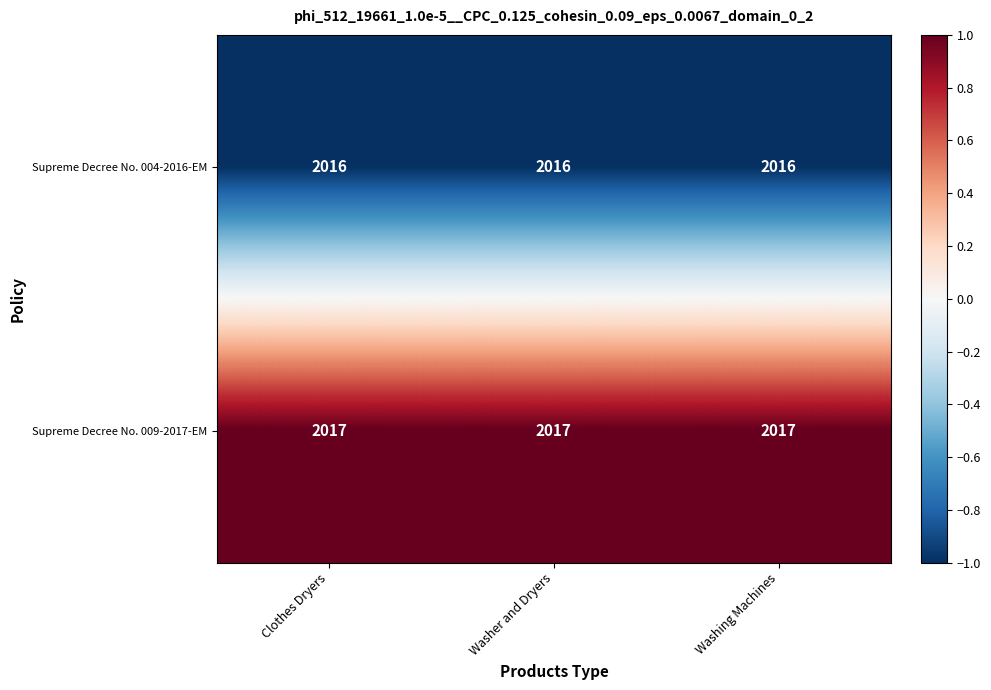

What value does the Supreme Decree No. 009-2017-EM series have at Washer and Dryers?

2017